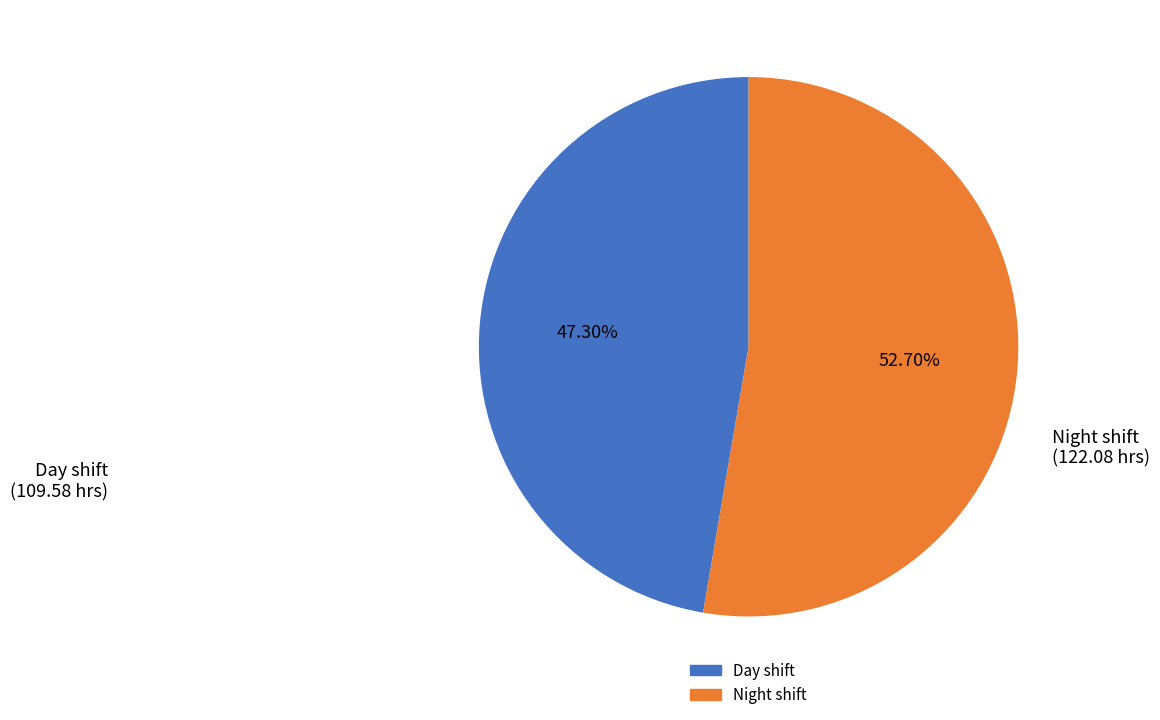

Does any single category account for the majority?

Yes